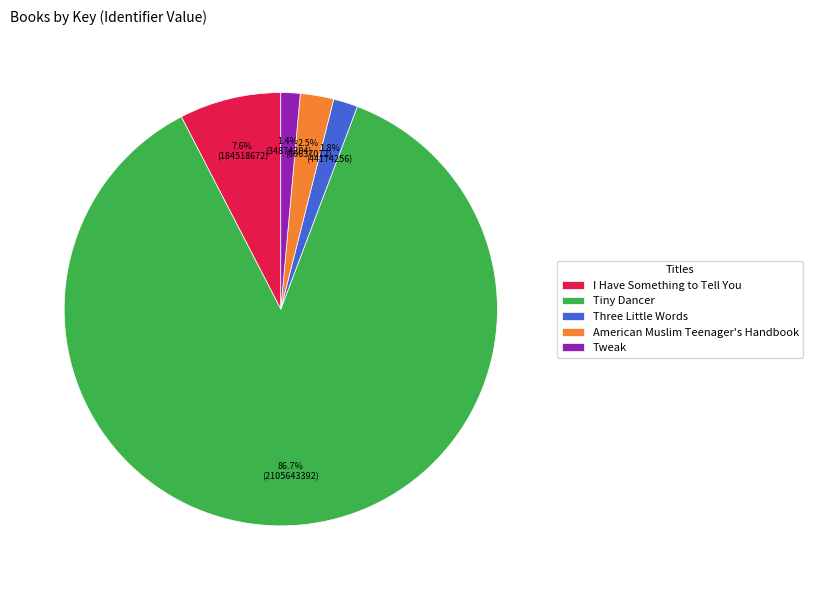

Is there a majority slice in this chart?

Yes